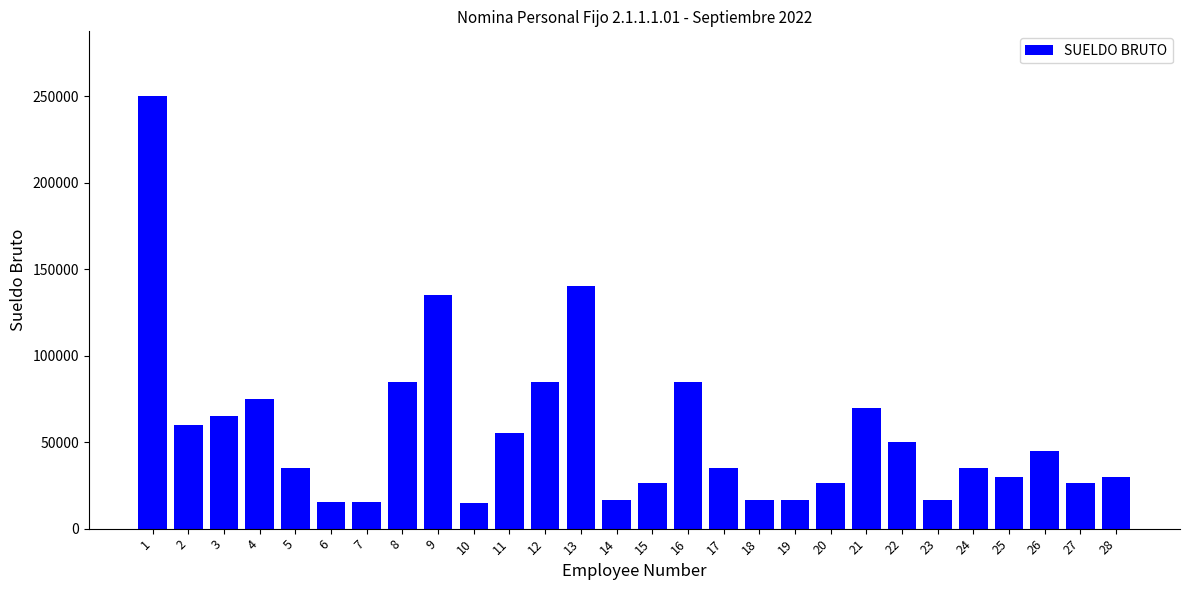

How many data points does each series have?

28